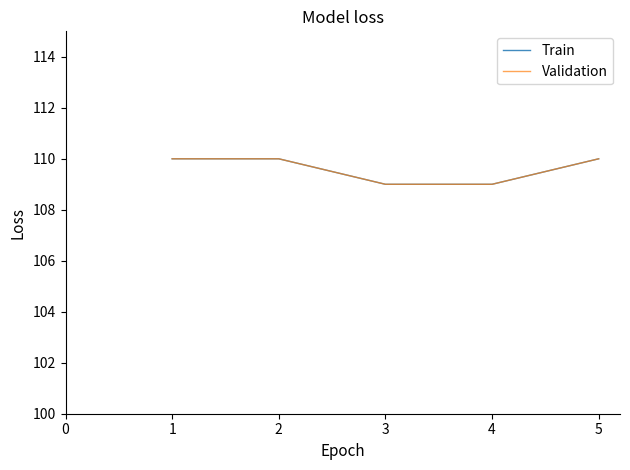

Does the chart display data point markers on the line(s)?

No